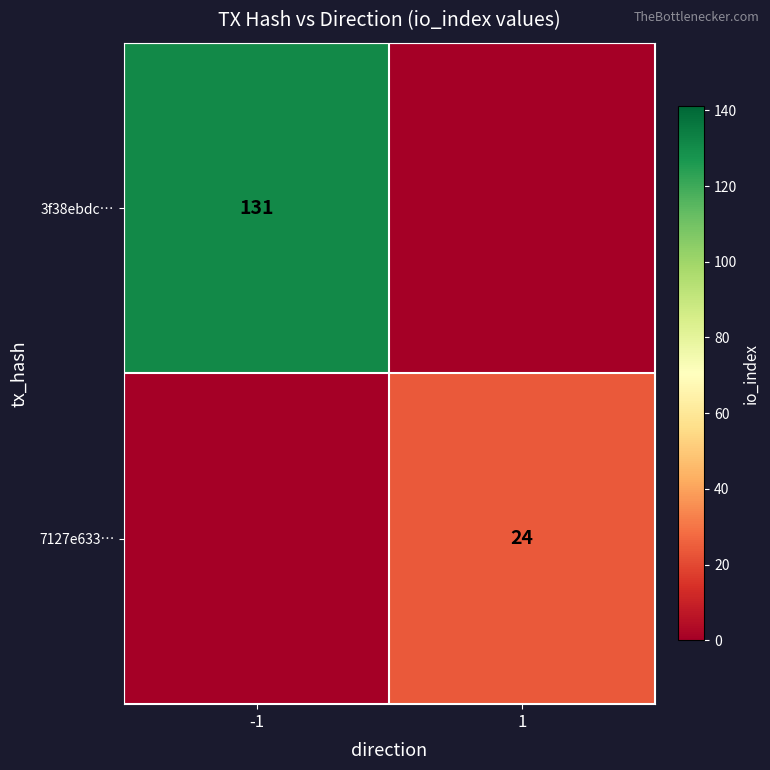

The 3f38ebdc… series shows 221 at -1. True or false?

False